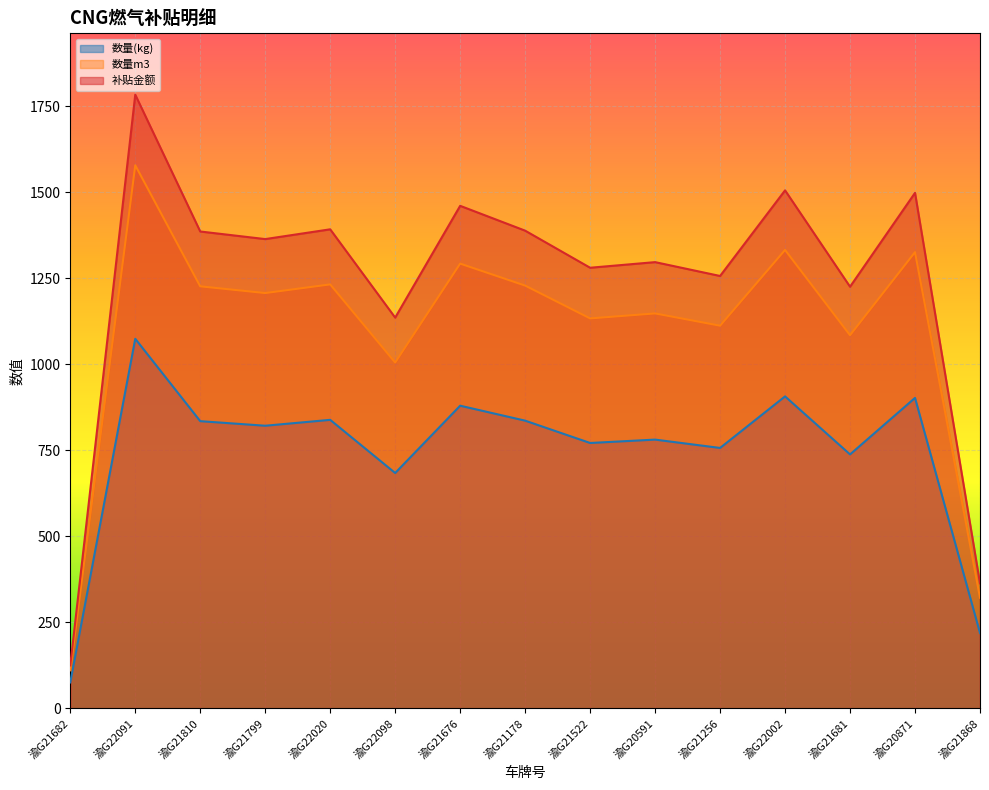

How many data points in 数量(kg) are above 821?

8